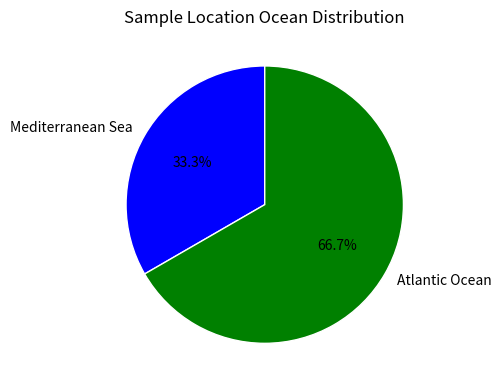

What percentage is the Mediterranean Sea slice, to the nearest percent?

33%